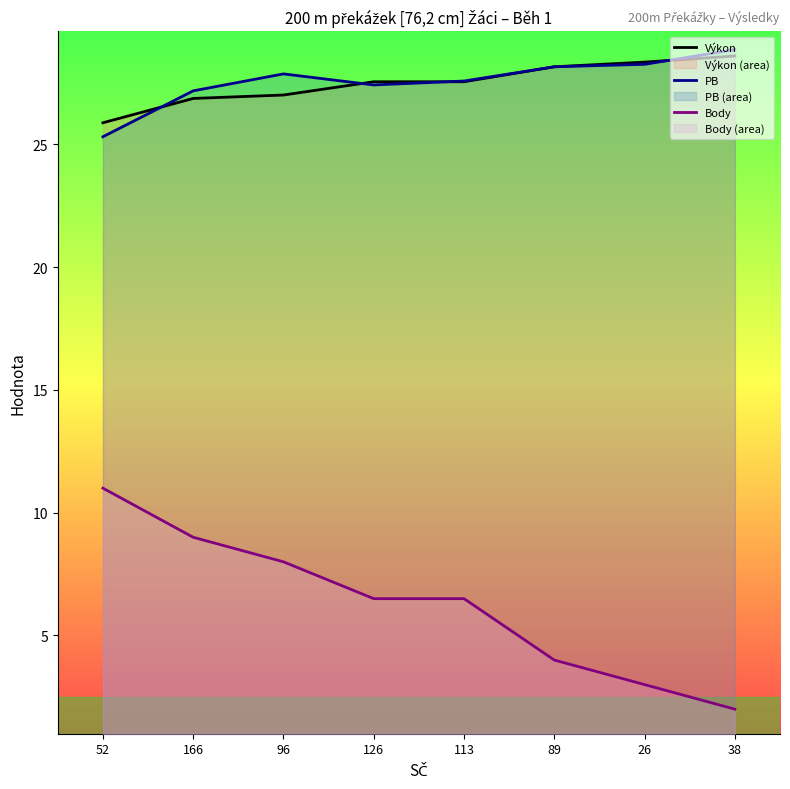

What is the value of the PB point at the 4th from the left?

27.4